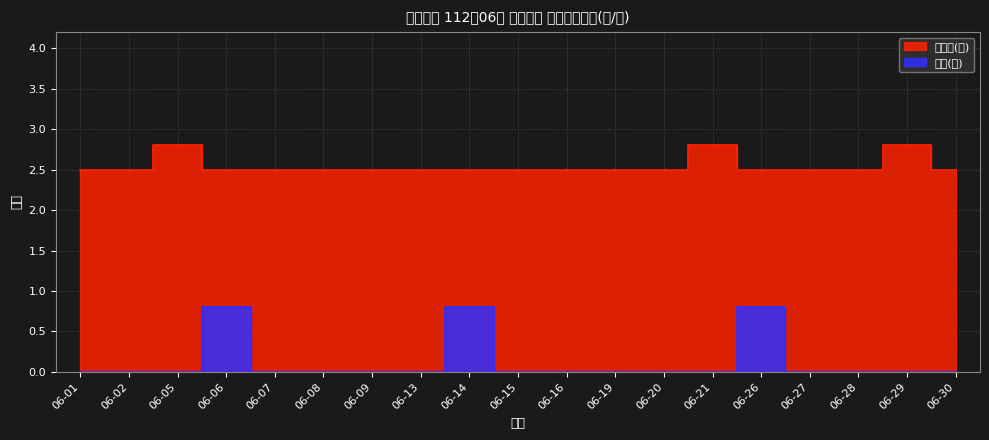

Is it true that 油脂類(份) equals 2.5 at 06-19?

True